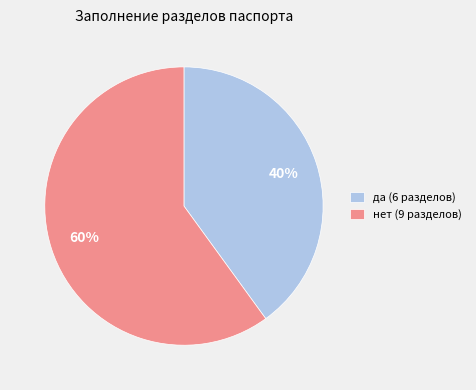

Which category has the biggest portion of the pie?

нет (9 разделов)